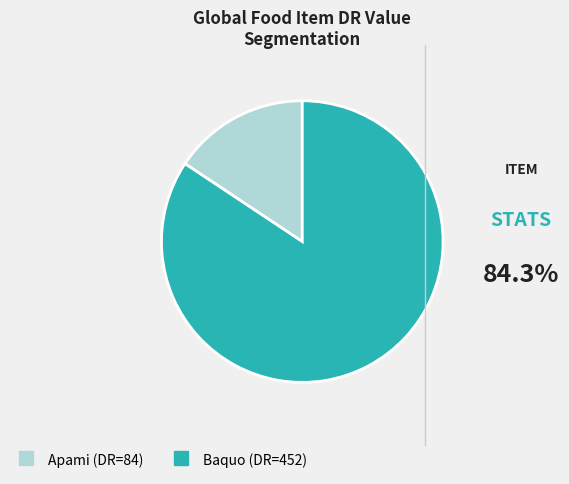

Combined, do Apami and Baquo account for over 50%?

Yes